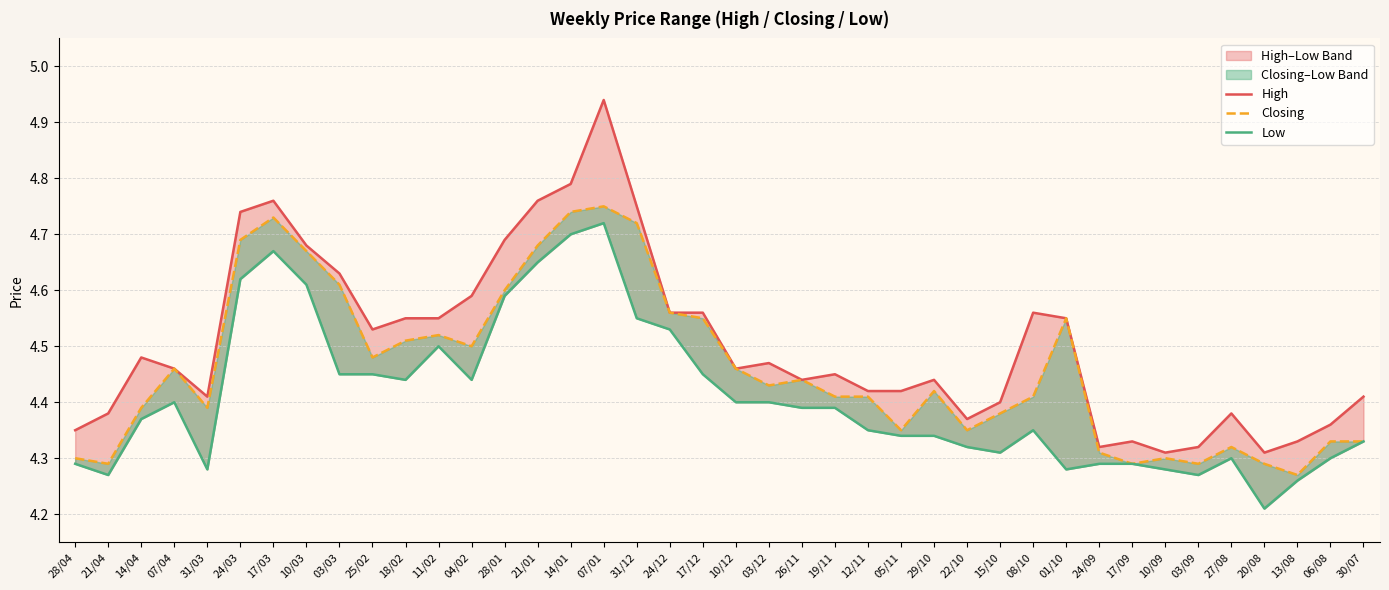

Between 22/10 and 24/09, which series saw the biggest shift?

High